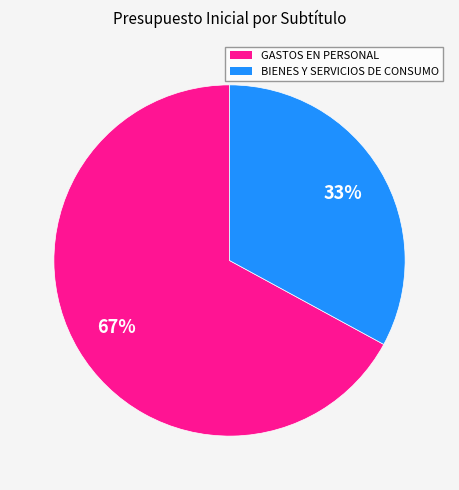

Count the number of slices in the pie.

2